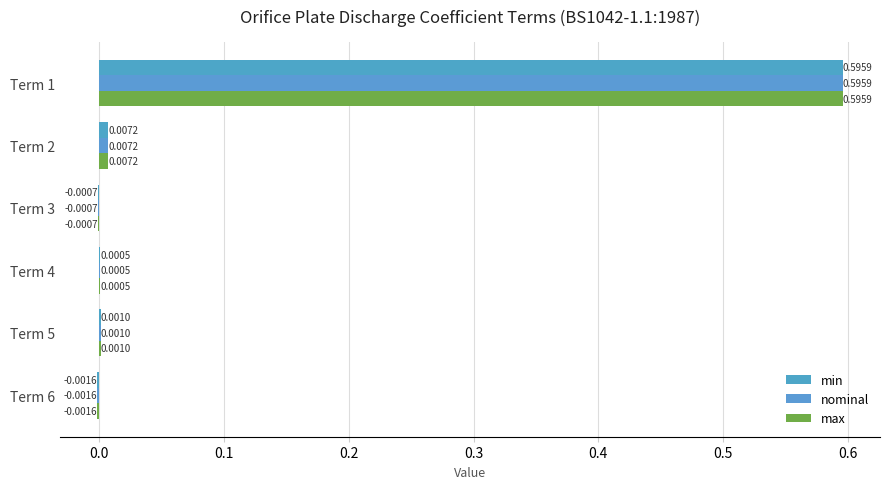

How many positive values does the nominal series have?

4